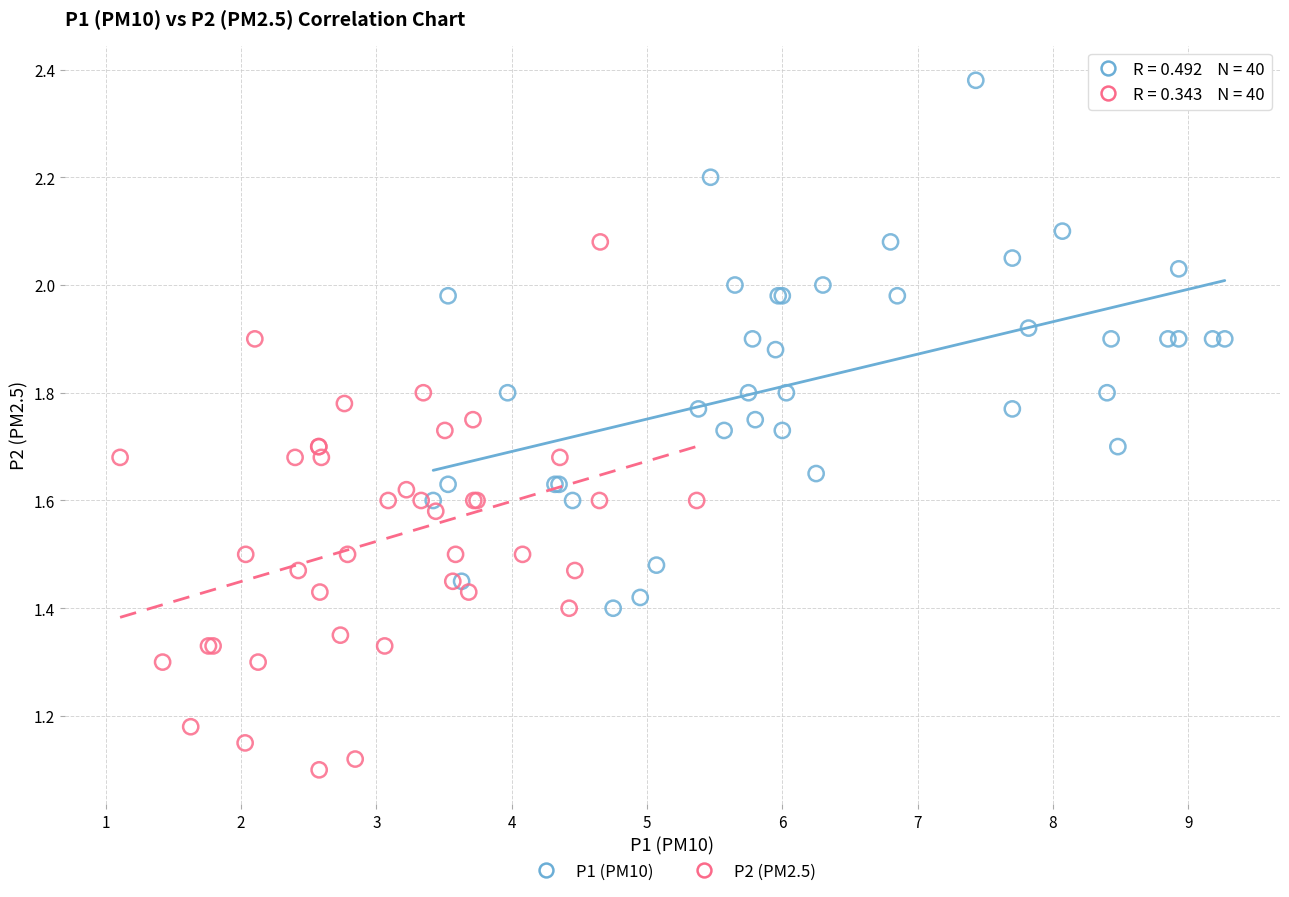

Which series reaches the maximum Y coordinate?

P1 (PM10)